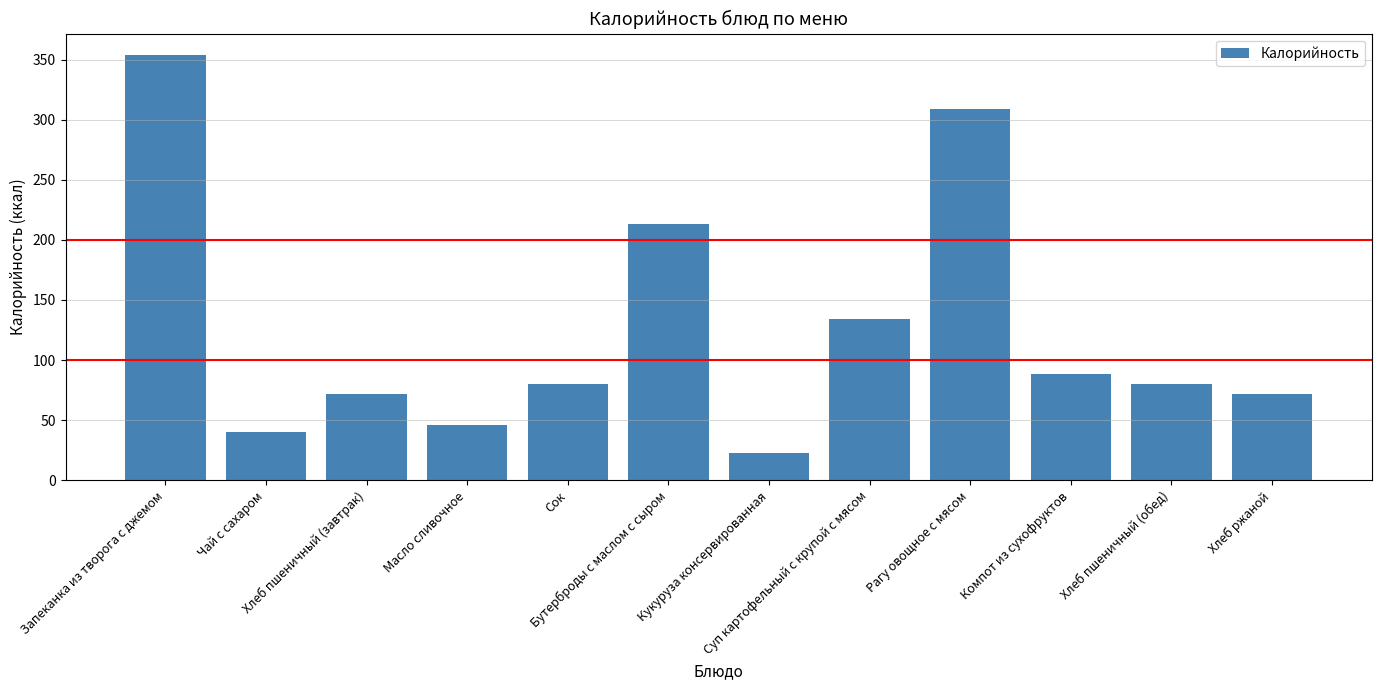

Is it true that the value at Компот из сухофруктов is 88?

True